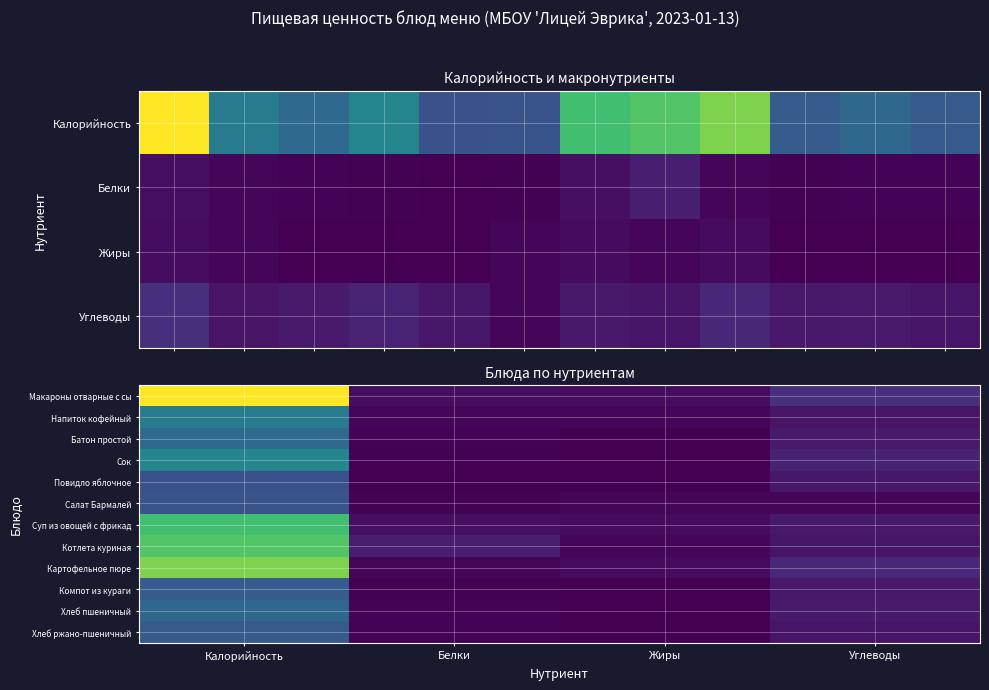

How many series are shown in this chart?

12